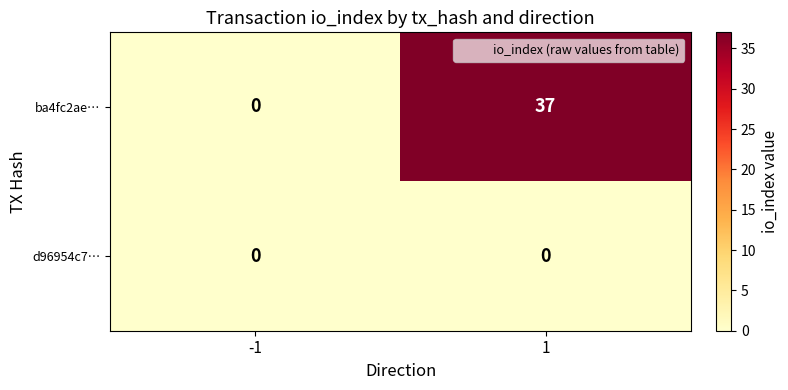

Reading left to right, extract all data points from this chart.

ba4fc2ae…: -1=0	1=37
d96954c7…: -1=0	1=0